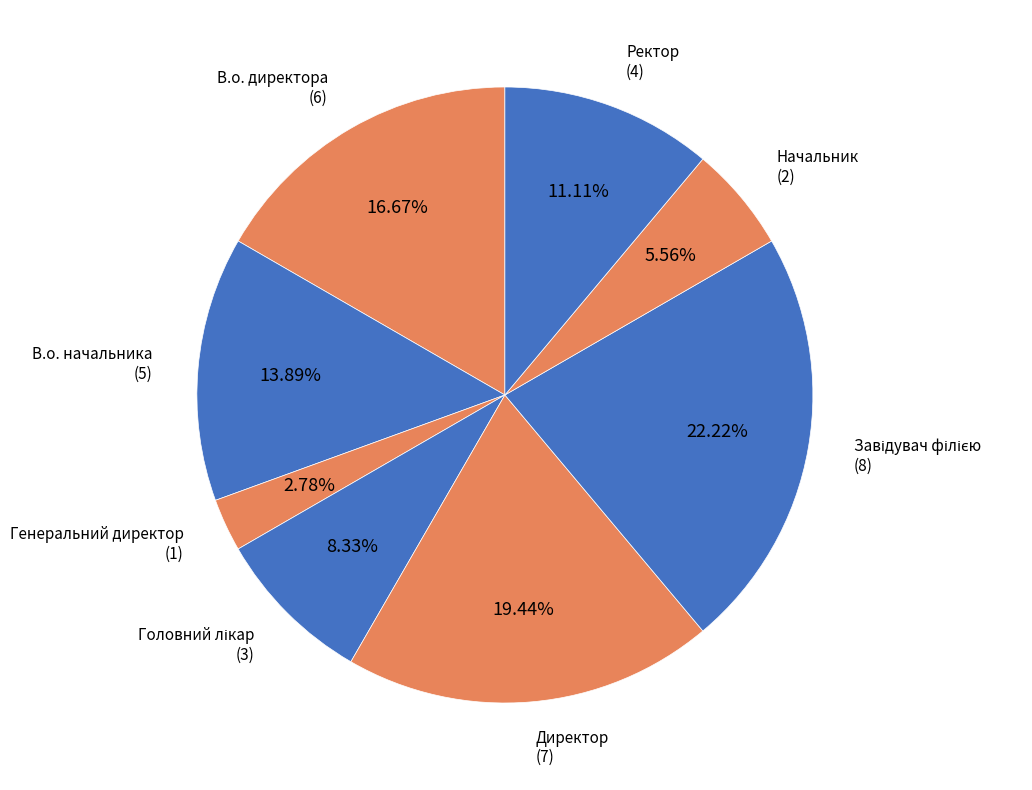

Does Ректор represent more than half of the total?

No